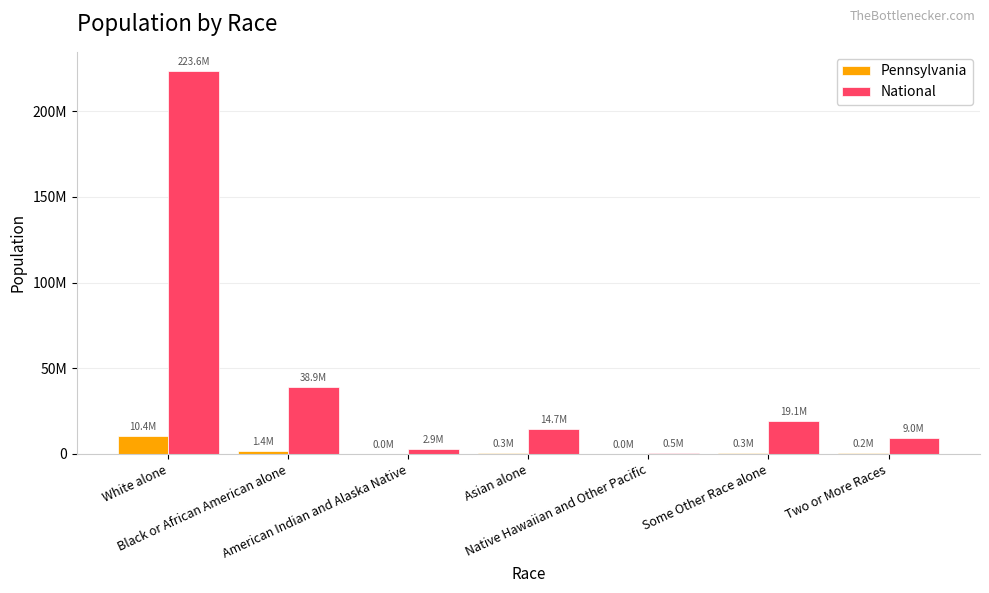

What is the label of the 3rd bar from the left?

American Indian and Alaska Native